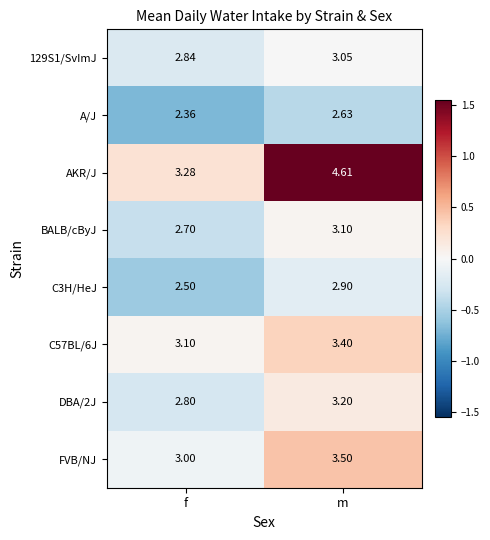

At which category is the sum across all series the highest?

m